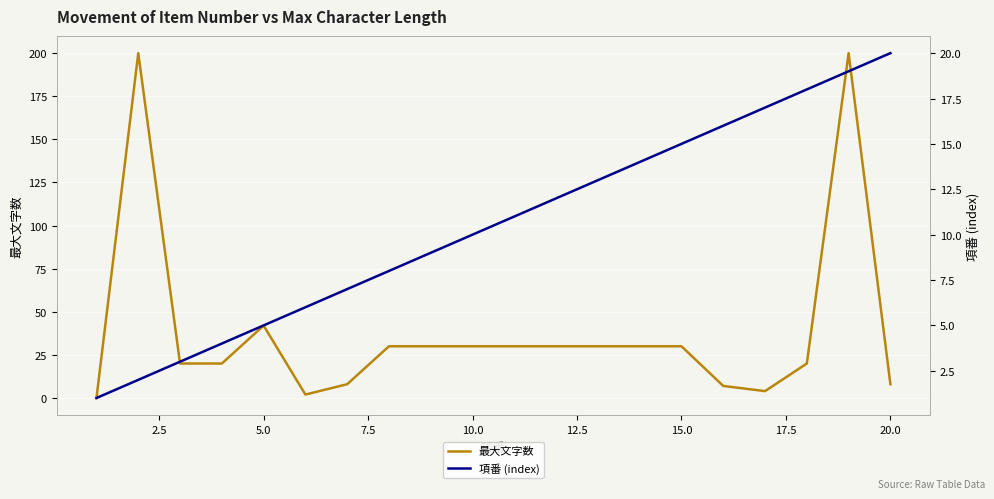

At which label is 最大文字数 closest to 100?

5.0